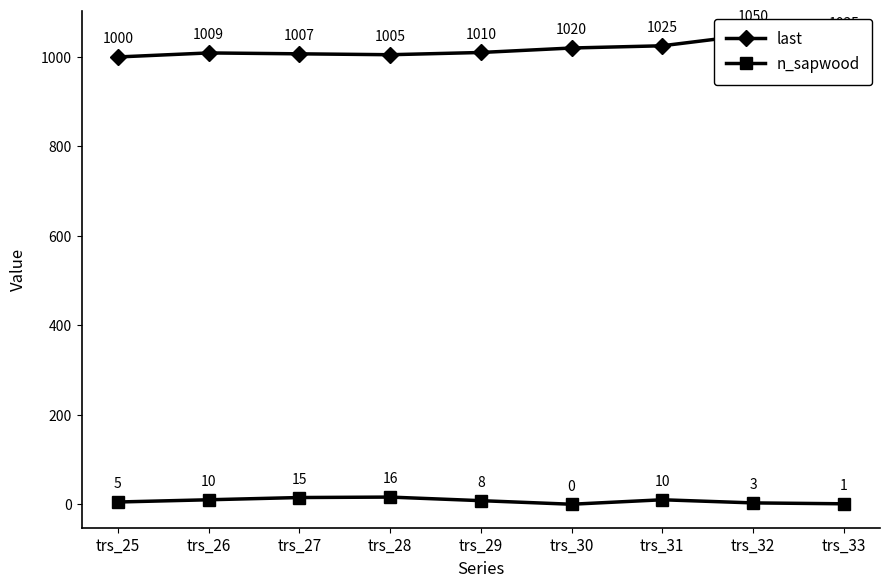

How many values in the last series are below 1010?

4